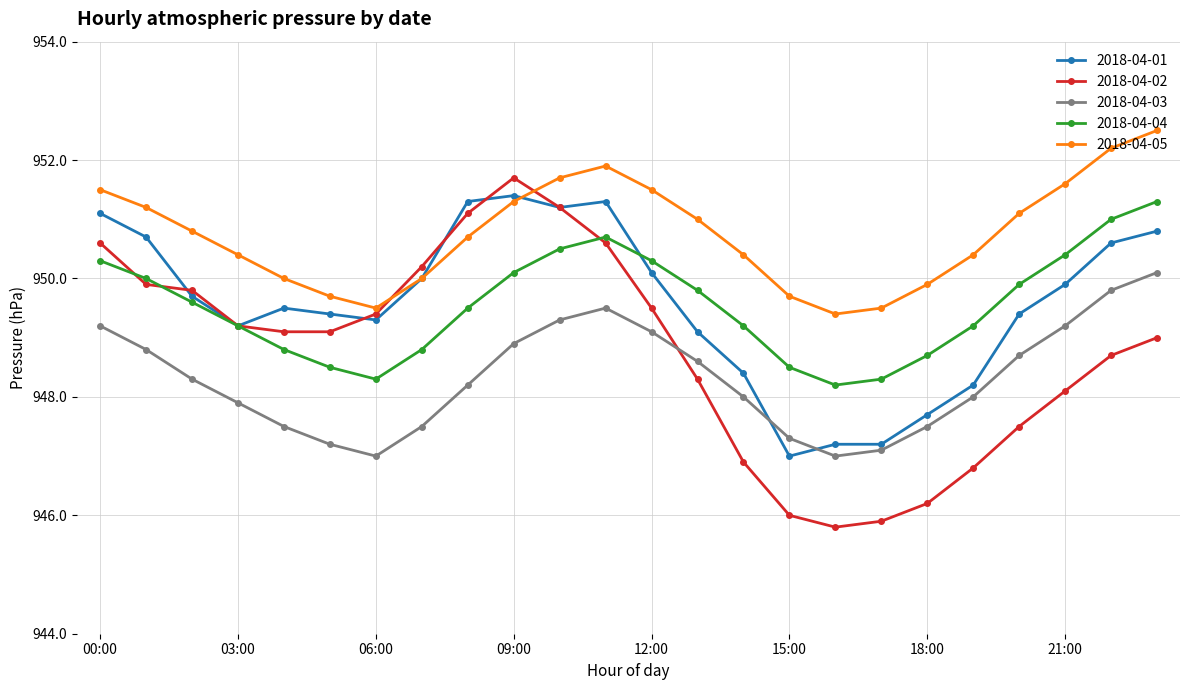

How many interior local peaks does the 2018-04-05 series have?

1